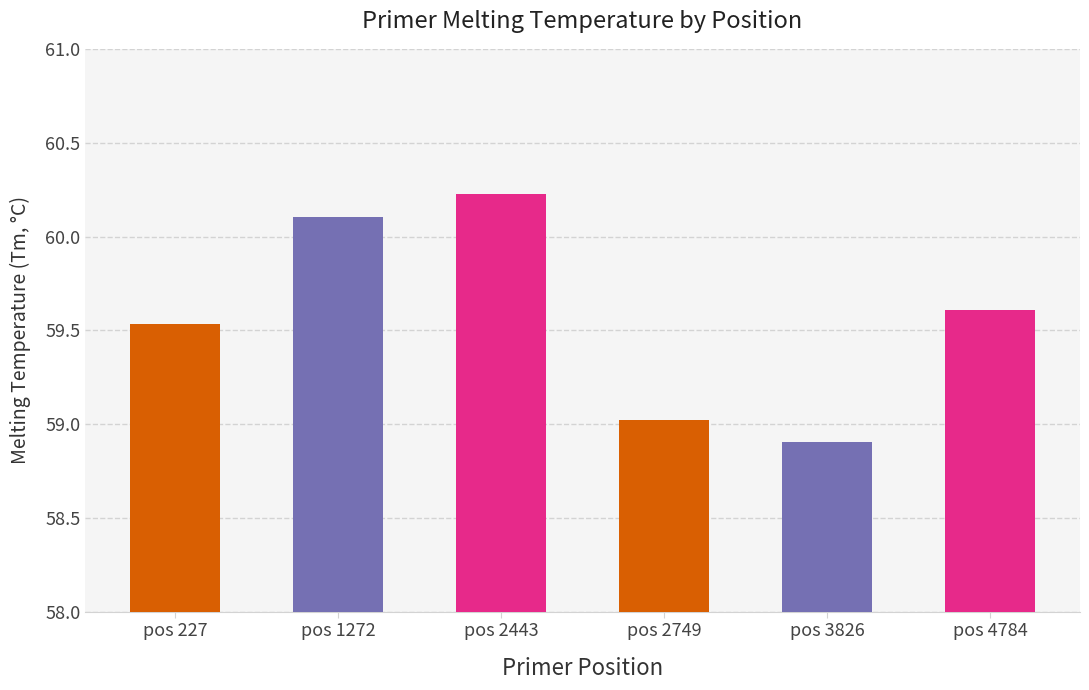

What is the average value?

59.6